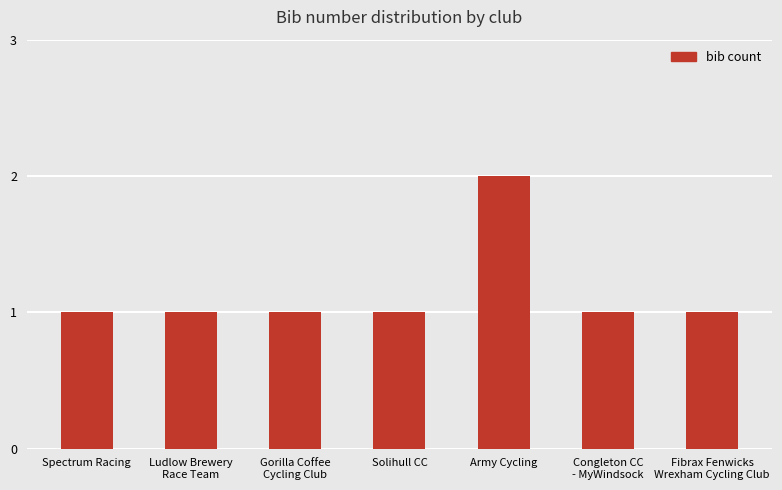

What is the greatest value displayed?

2